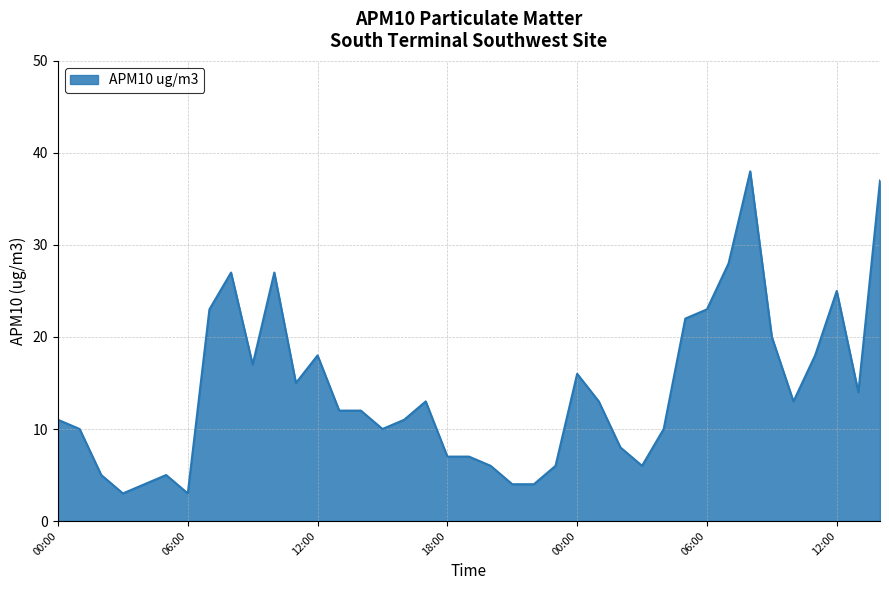

Reading left to right, what are all the values shown in this chart?

11	10	5	3	4	5	3	23	27	17	27	15	18	12	12	10	11	13	7	7	6	4	4	6	16	13	8	6	10	22	23	28	38	20	13	18	25	14	37